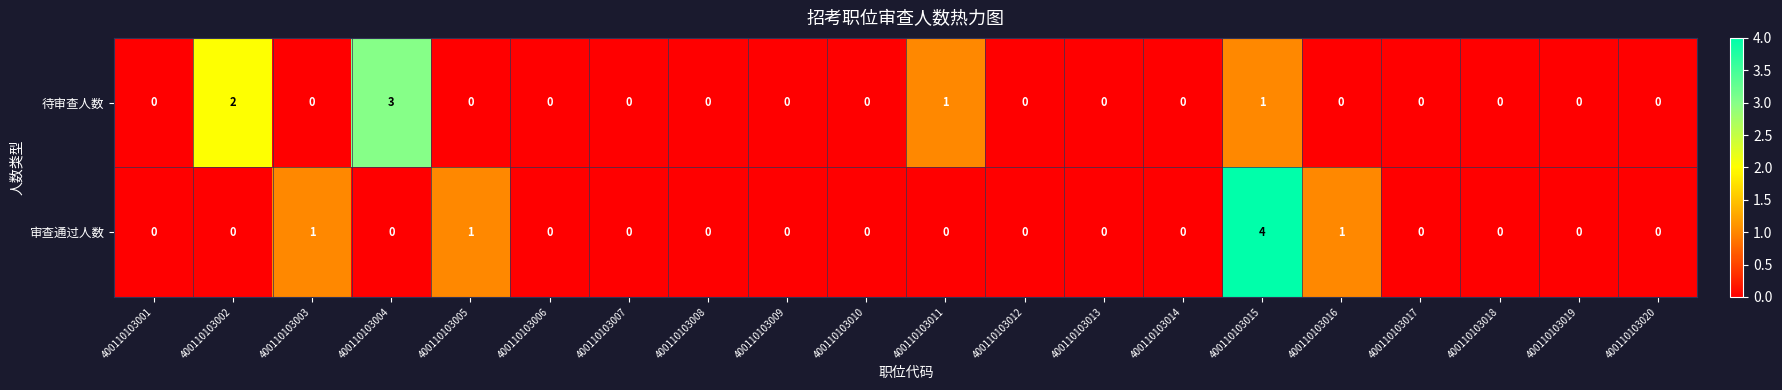

At which category does the chart reach its peak across all series?

400110103015